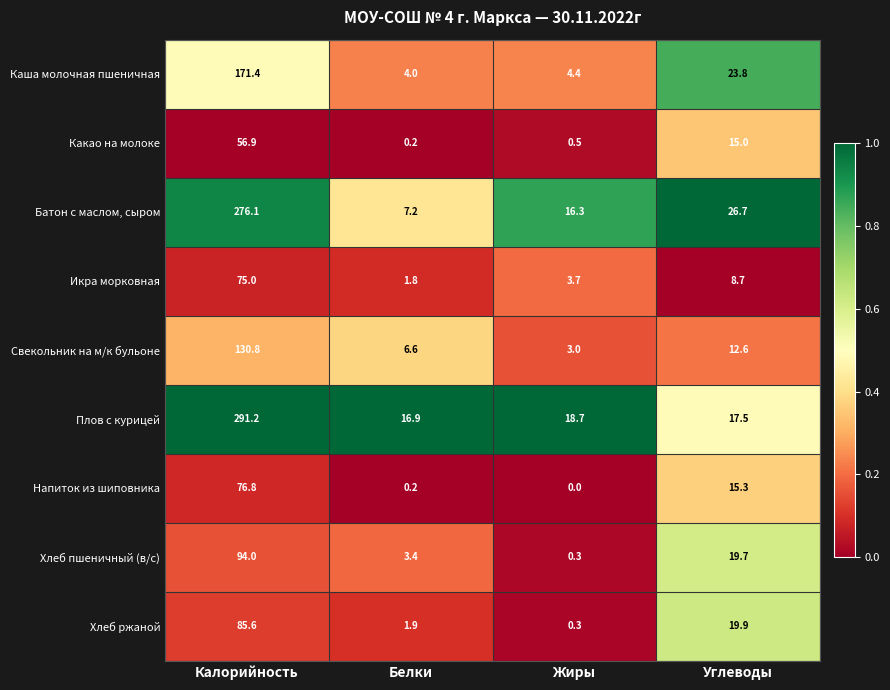

At which category is the sum across all series the highest?

Калорийность